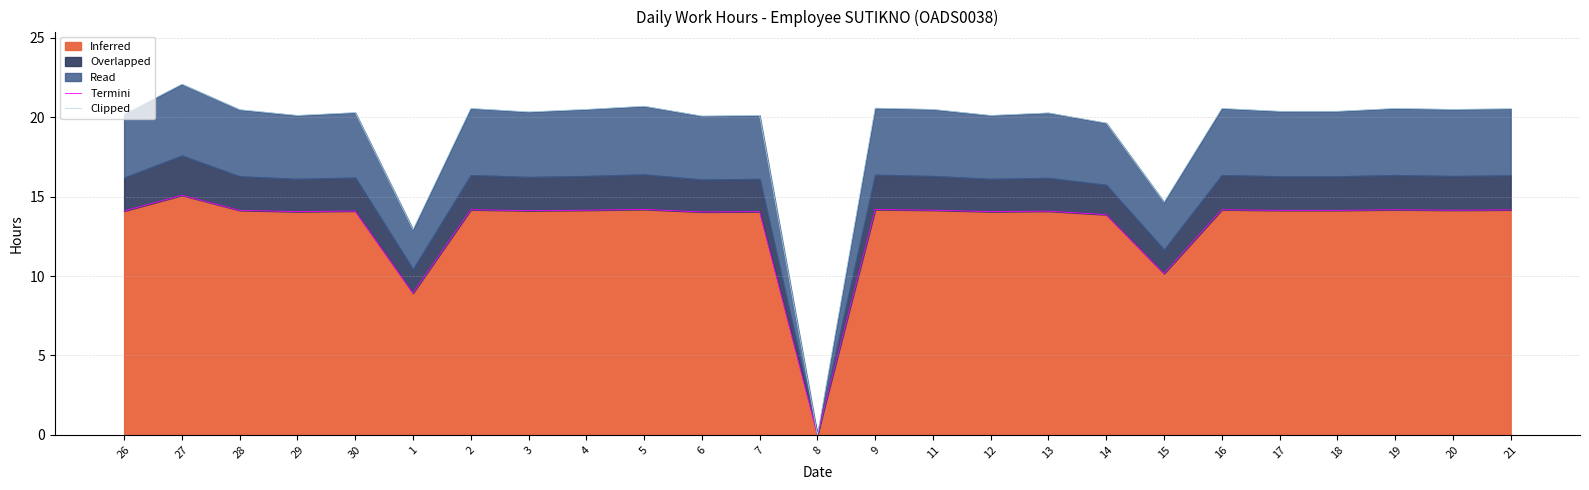

Which has a higher value, 17 or 18?

17